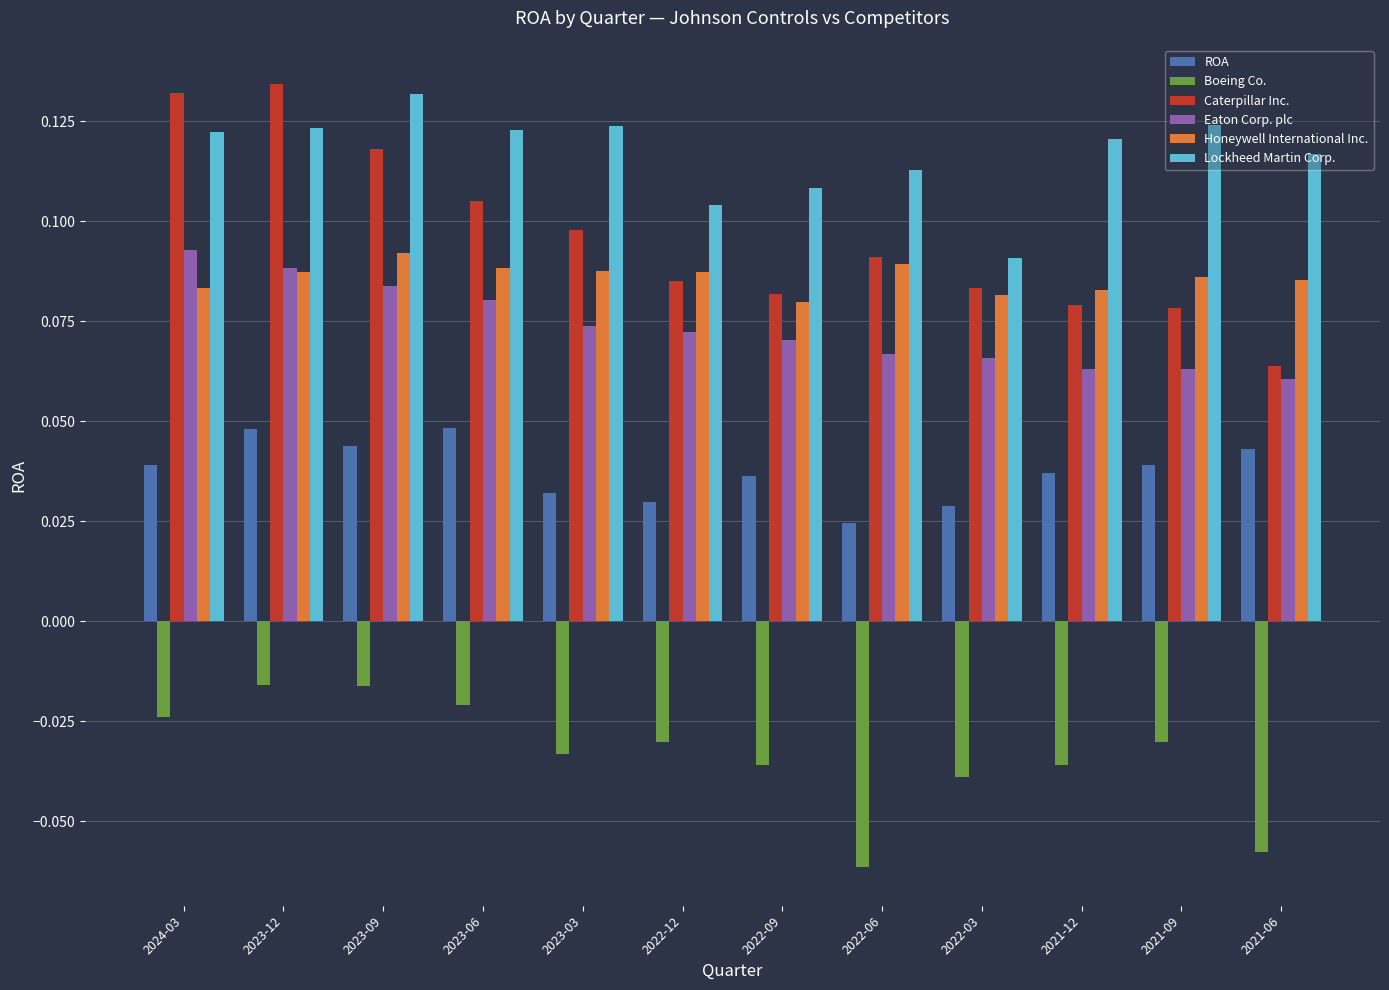

Which category has the lowest value across all series?

2022-06